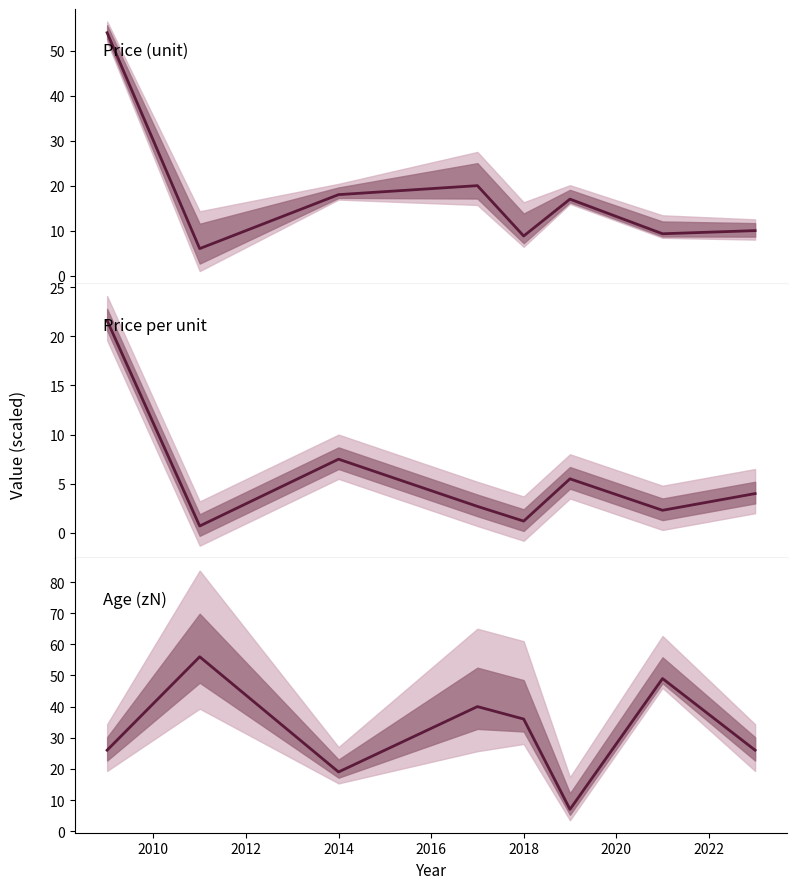

Which series ends up on top after the final intersection of Age (zN) and Price (unit)?

Age (zN)